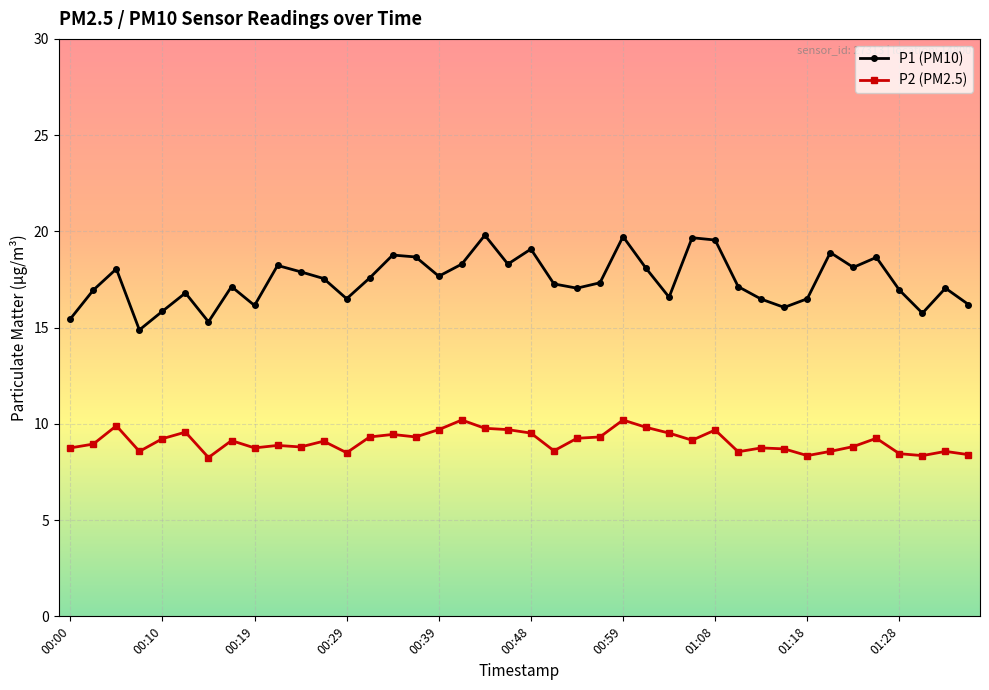

What is the greatest value displayed?

19.8